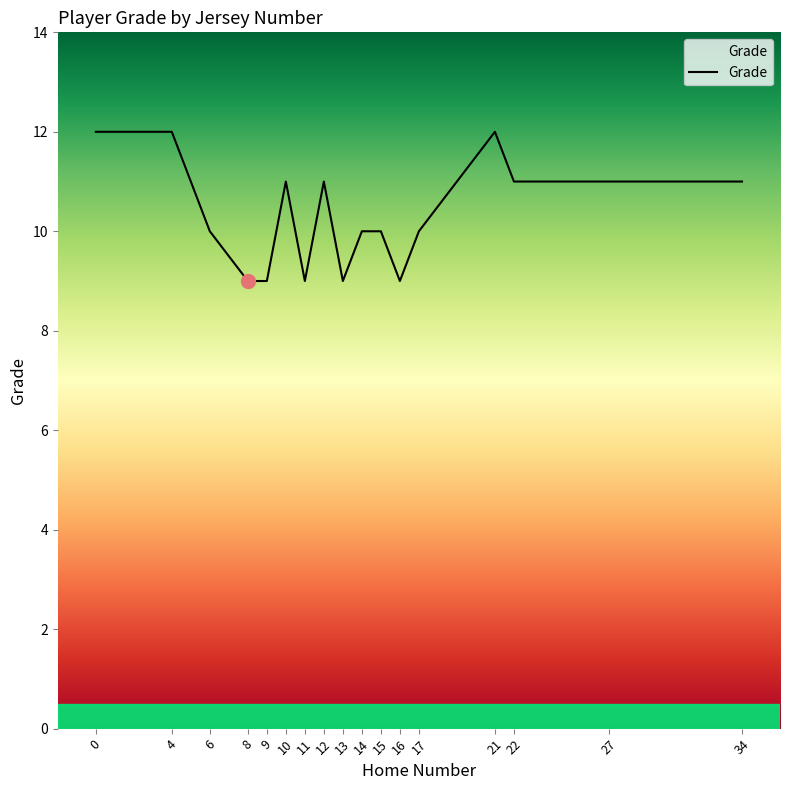

The chart shows a value of 4 at 16. True or false?

False